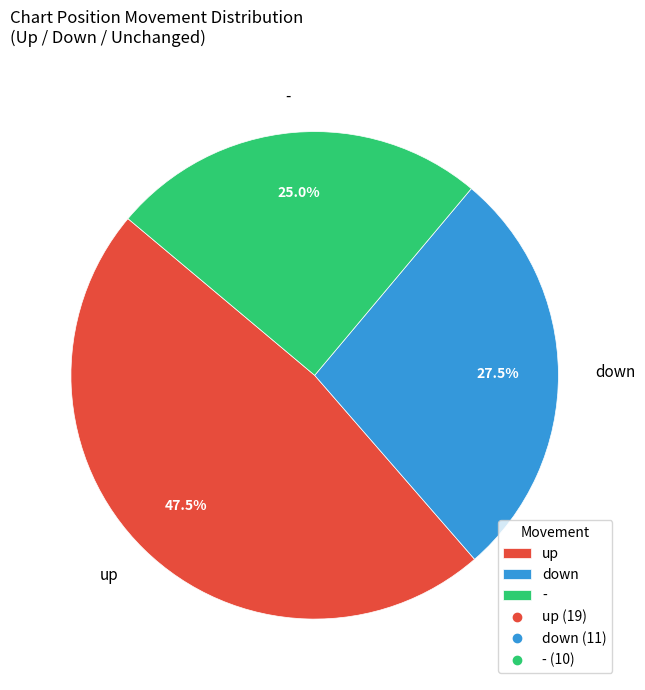

Count the number of slices in the pie.

3